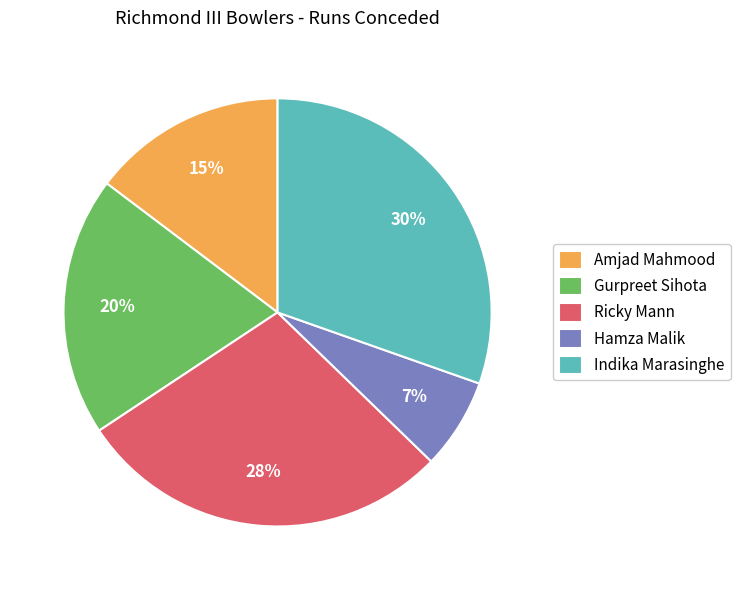

Combined, do Gurpreet Sihota and Ricky Mann account for over 50%?

No